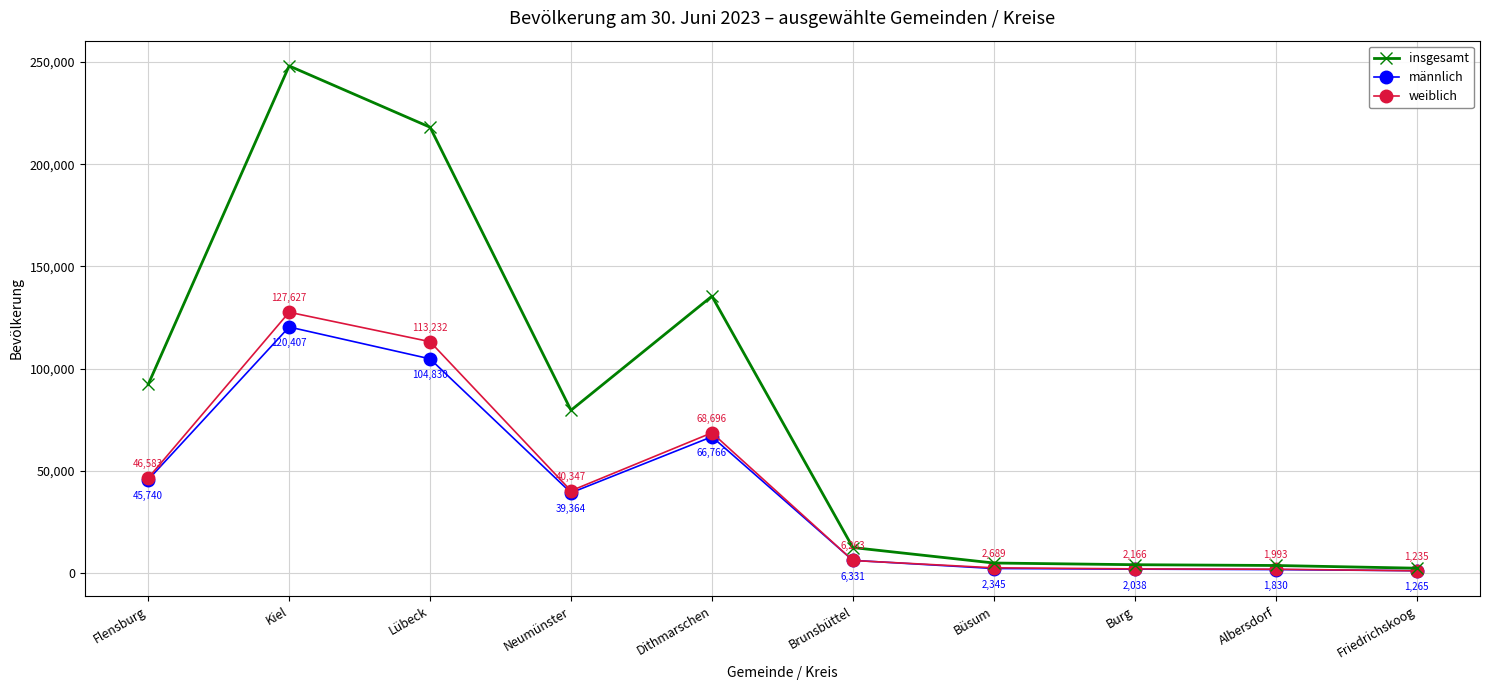

At which category is the sum across all series the highest?

Kiel